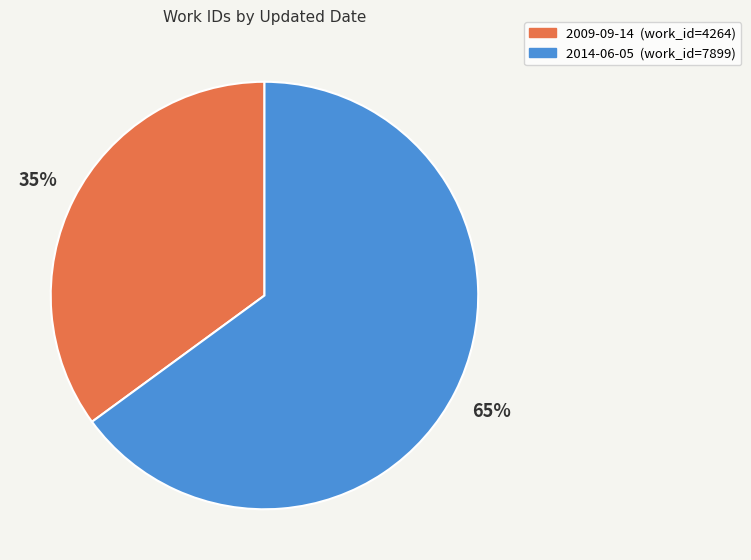

Which has a higher value, 2014-06-05 or 2009-09-14?

2014-06-05